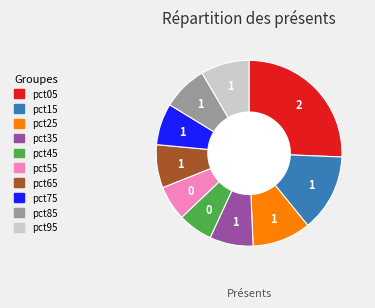

What is the largest slice in the pie chart?

pct05